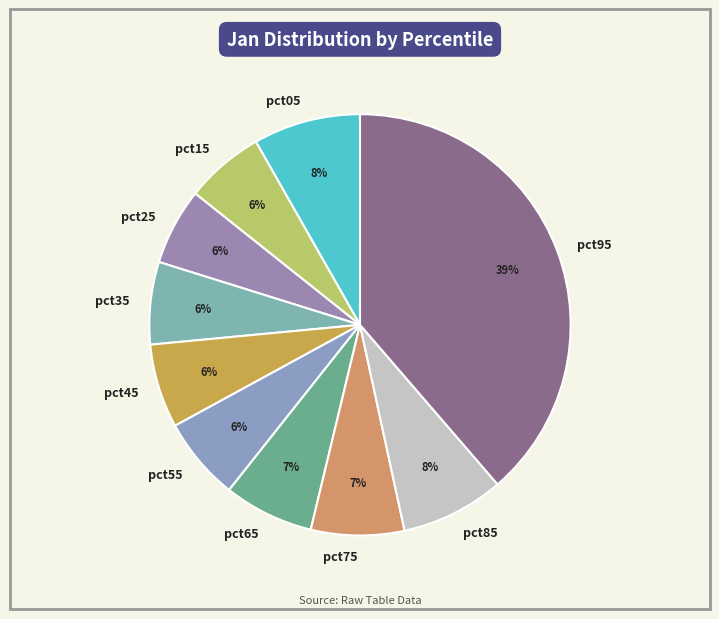

Which slice is the largest?

pct95